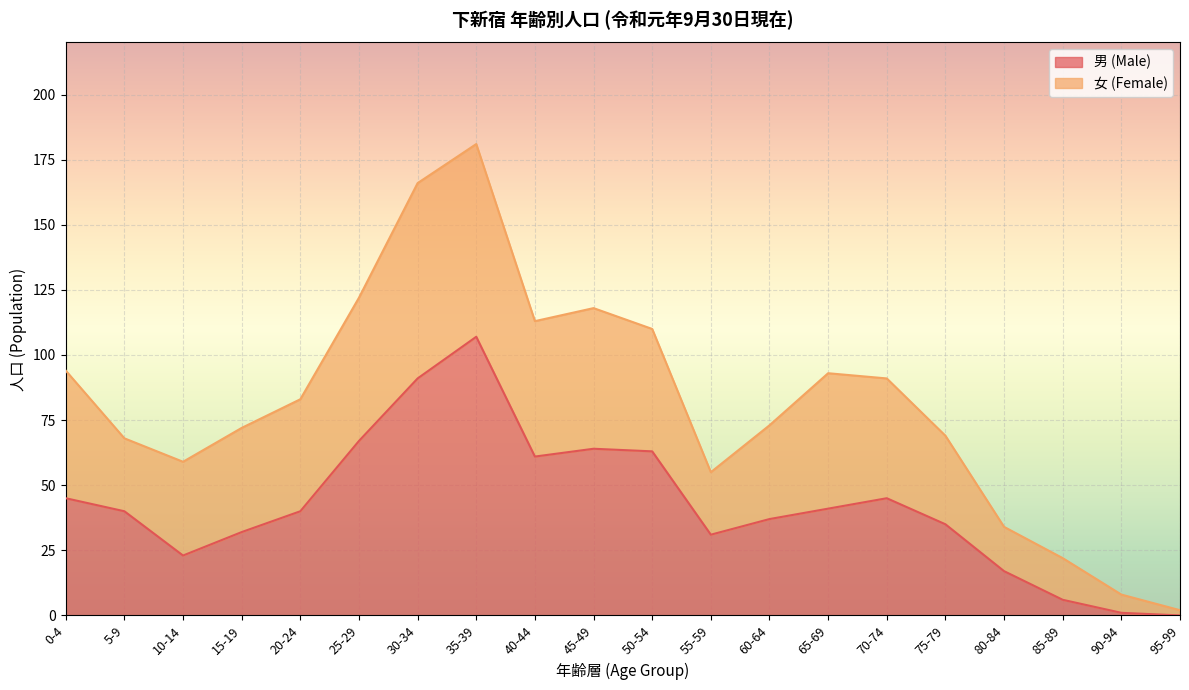

What is the change in value from 5-9 to 50-54?

+23